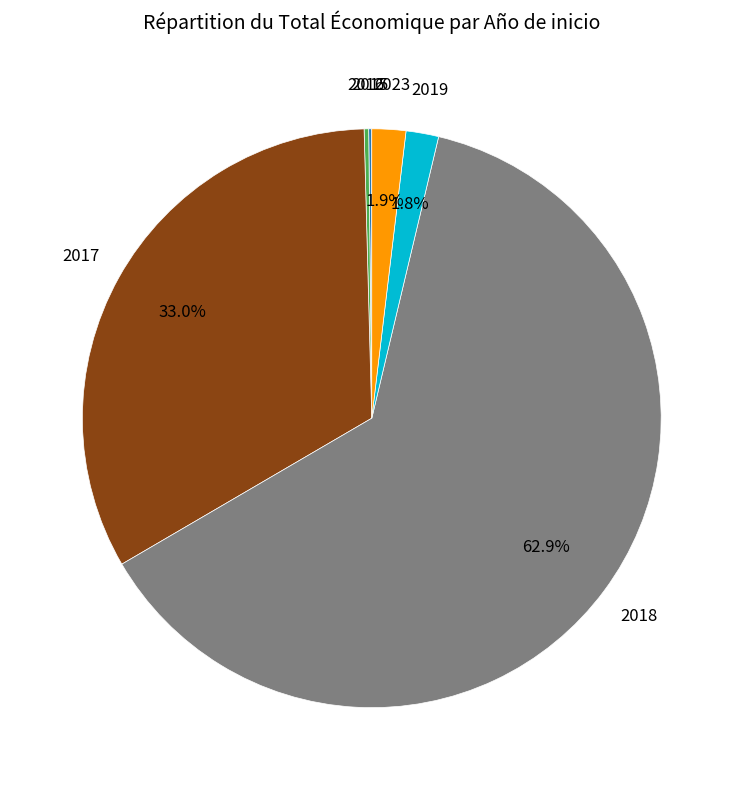

Does any single category account for the majority?

Yes